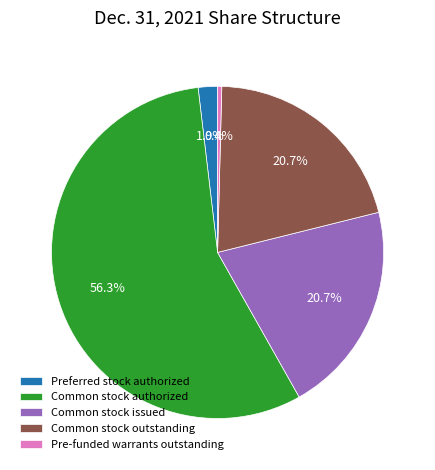

What is the majority slice?

Common stock authorized